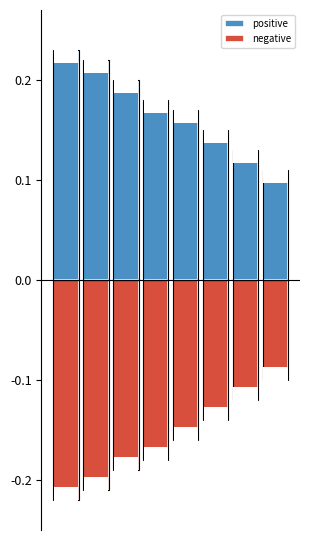

The value of positive at 7 is 0.2. True or false?

False